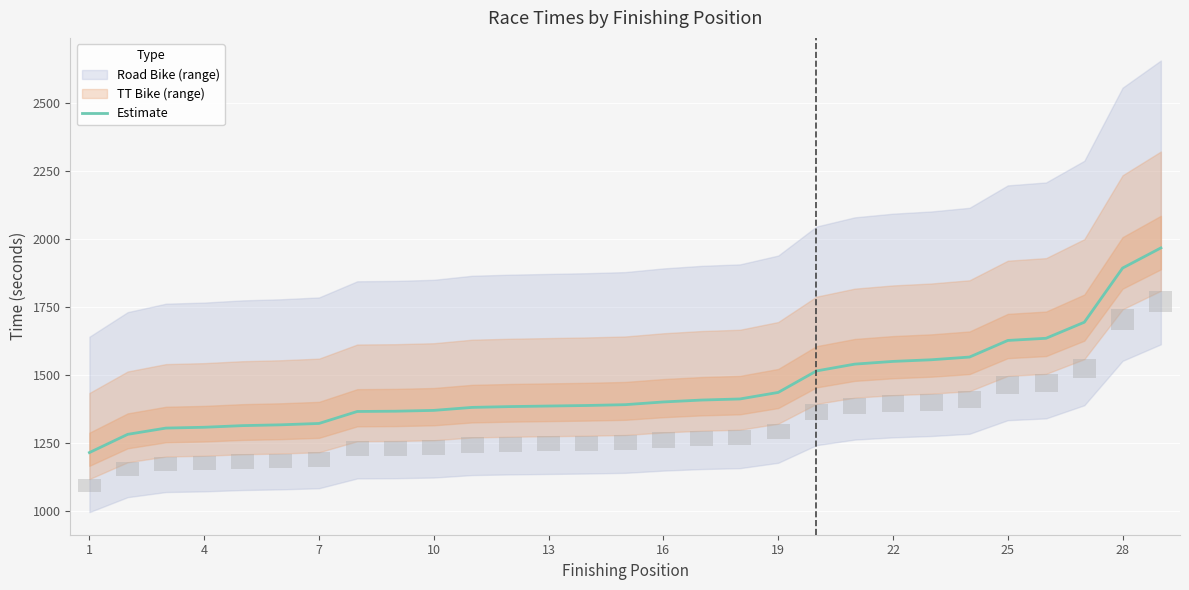

Reading right to left, extract all data points from this chart.

1968	1894	1695	1636	1628	1567	1557	1551	1541	1516	1437	1413	1409	1402	1392	1389	1387	1385	1382	1371	1368	1367	1323	1318	1315	1309	1306	1283	1216